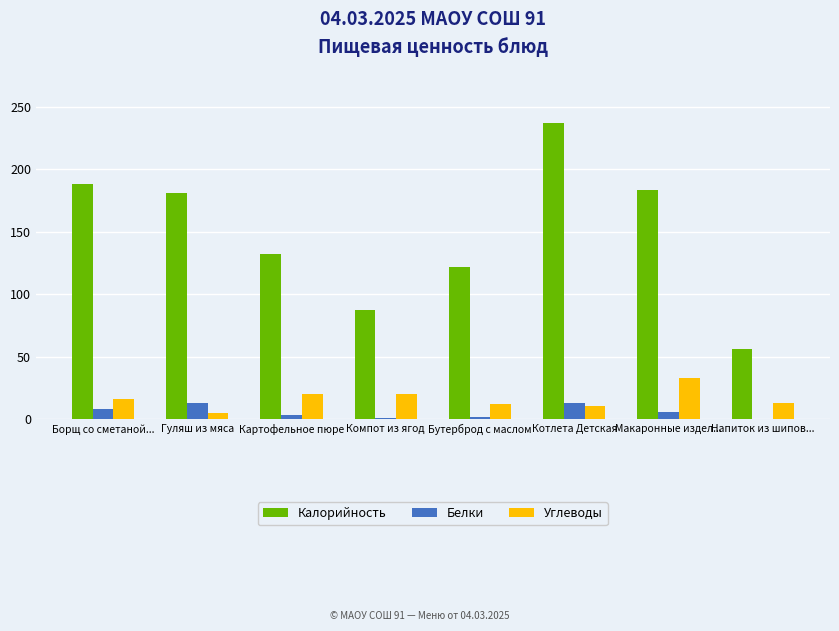

Where is Калорийность nearest to the value 146?

Картофельное пюре